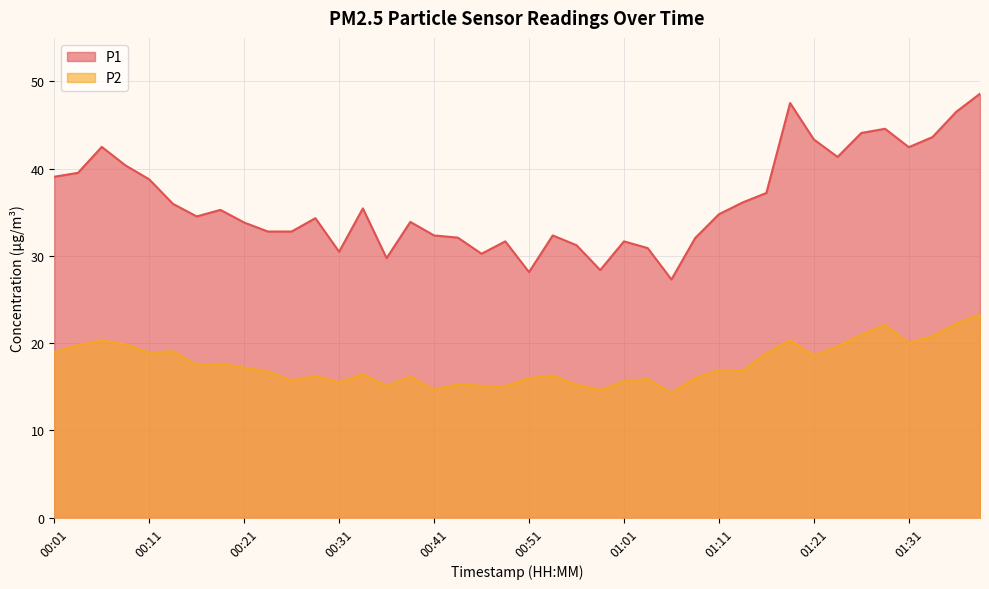

What is the average value of the P1 series?

36.2